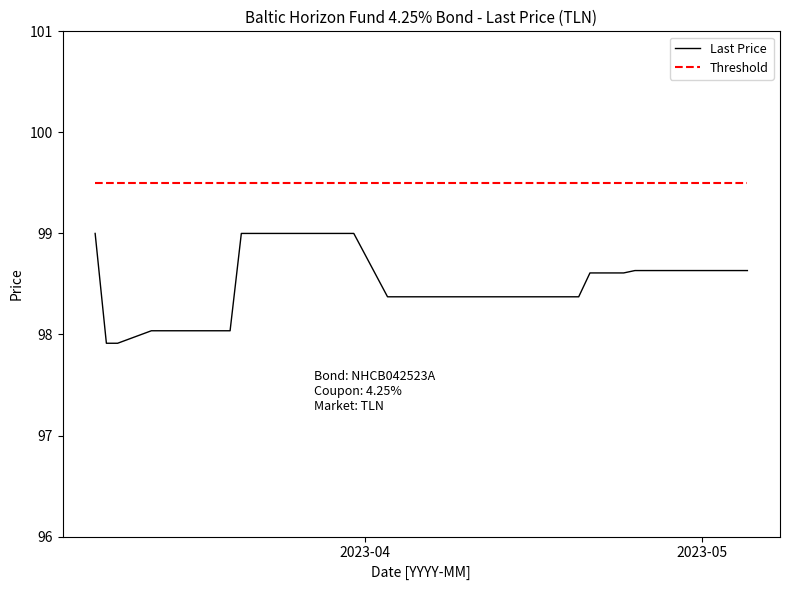

Reading right to left, what are all the values shown in this chart?

Last Price: 98.6	98.6	98.6	98.6	98.6	98.6	98.6	98.6	98.6	98.6	98.4	98.4	98.4	98.4	98.4	98.4	98.4	98.4	98.4	98.4	98.4	98.4	99.0	99.0	99.0	99.0	99.0	99.0	99.0	99.0	99.0	98.0	98.0	98.0	98.0	98.0	98.0	97.9	97.9	99.0
Threshold: 99.5	99.5	99.5	99.5	99.5	99.5	99.5	99.5	99.5	99.5	99.5	99.5	99.5	99.5	99.5	99.5	99.5	99.5	99.5	99.5	99.5	99.5	99.5	99.5	99.5	99.5	99.5	99.5	99.5	99.5	99.5	99.5	99.5	99.5	99.5	99.5	99.5	99.5	99.5	99.5